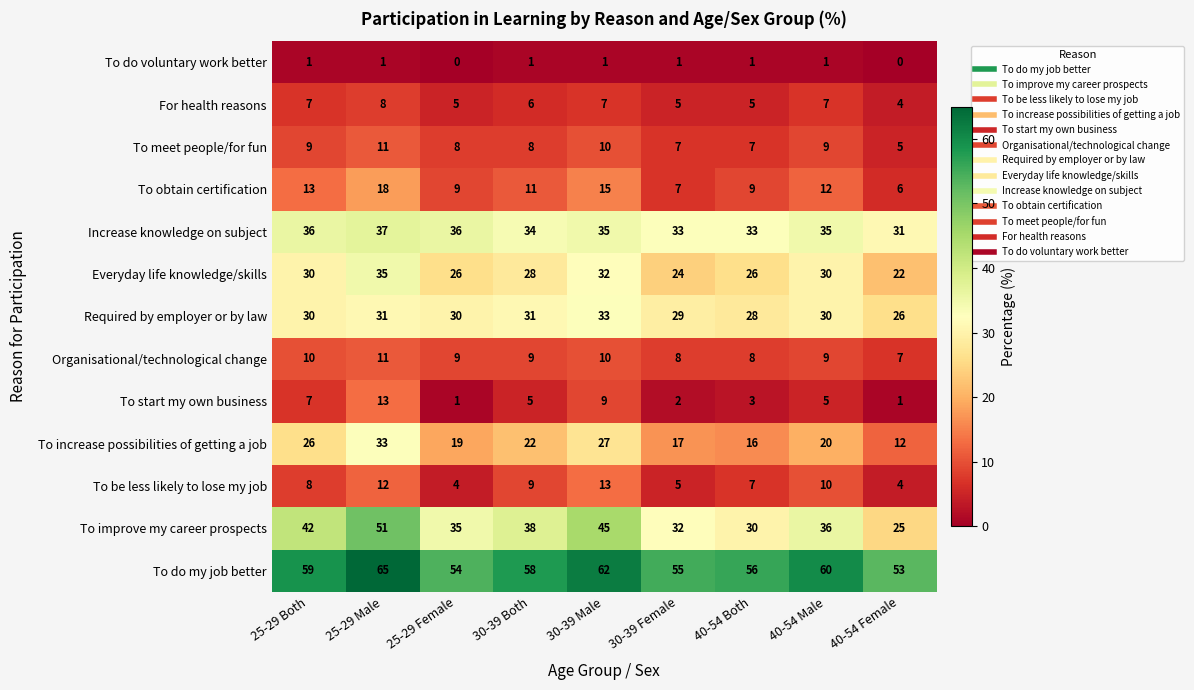

Which series has the widest spread of values?

To improve my career prospects